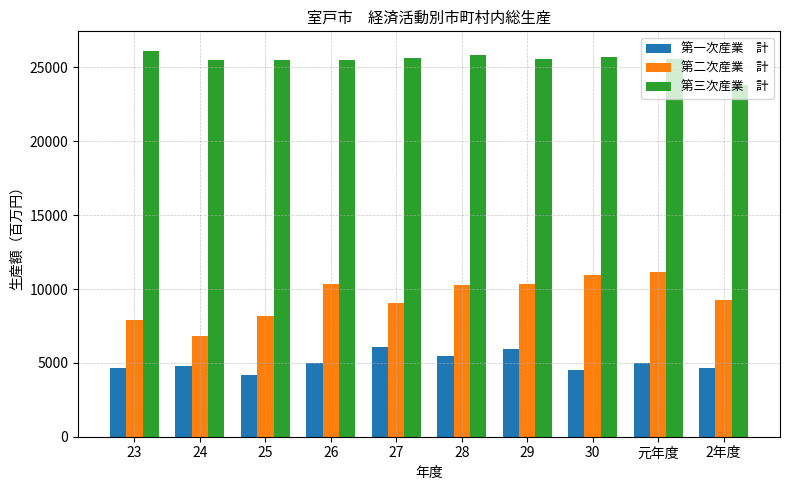

What is the spread (max minus min) of values at 30?

21179